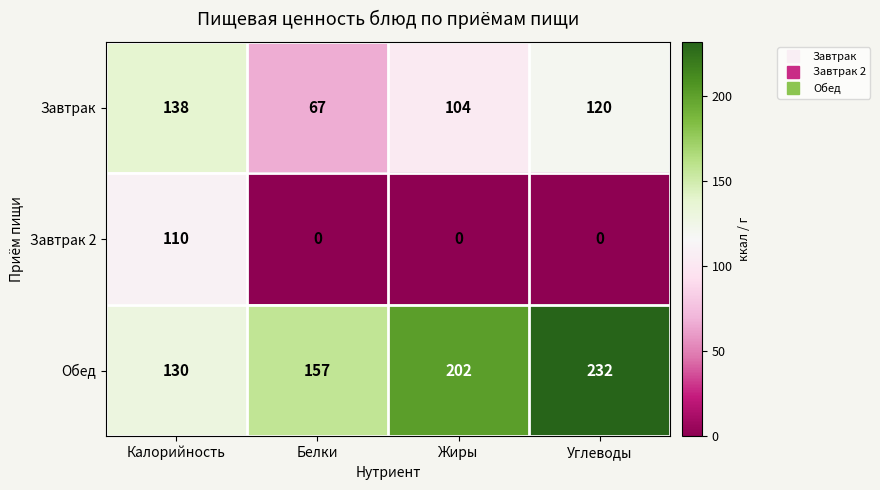

Reading left to right, transcribe all the data shown in this chart.

Завтрак: 138	67	104	120
Завтрак 2: 110	0	0	0
Обед: 130	157	202	232